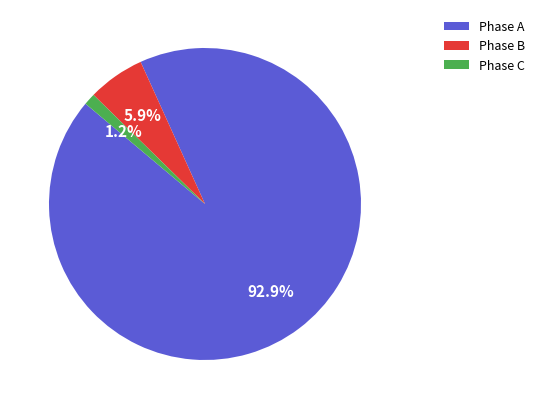

Rank the categories by value from lowest to highest.

Phase C, Phase B, Phase A